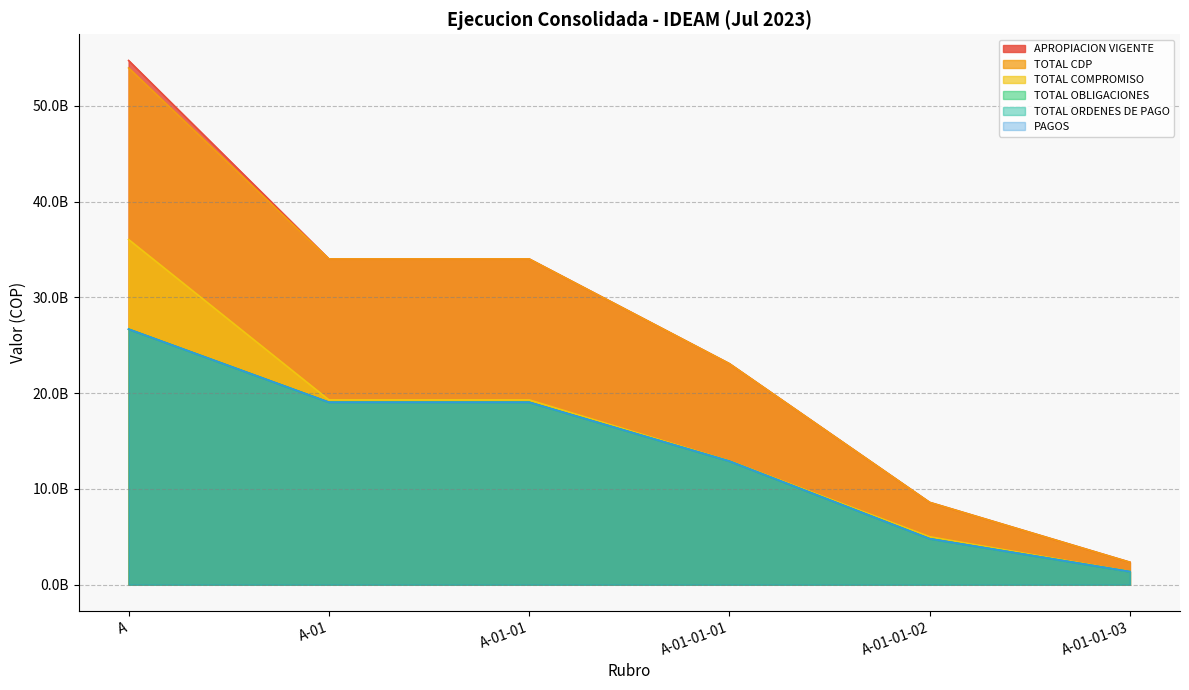

Rank the series at A-01-01 from lowest to highest value.

TOTAL OBLIGACIONES, TOTAL ORDENES DE PAGO, PAGOS, TOTAL COMPROMISO, APROPIACION VIGENTE, TOTAL CDP